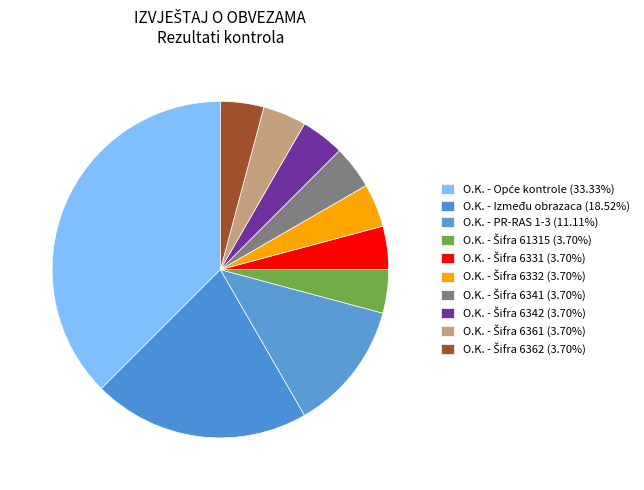

How many segments does this pie chart have?

10